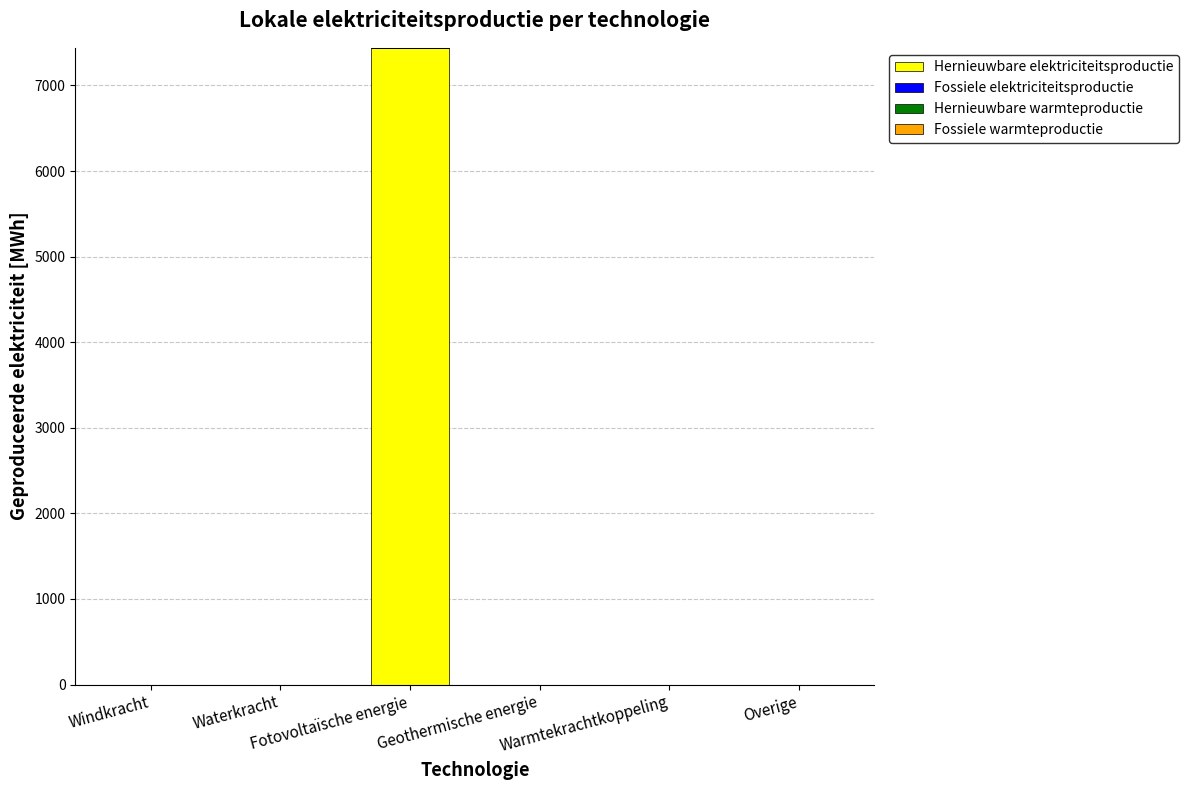

What is the sum of all values?

7439.4